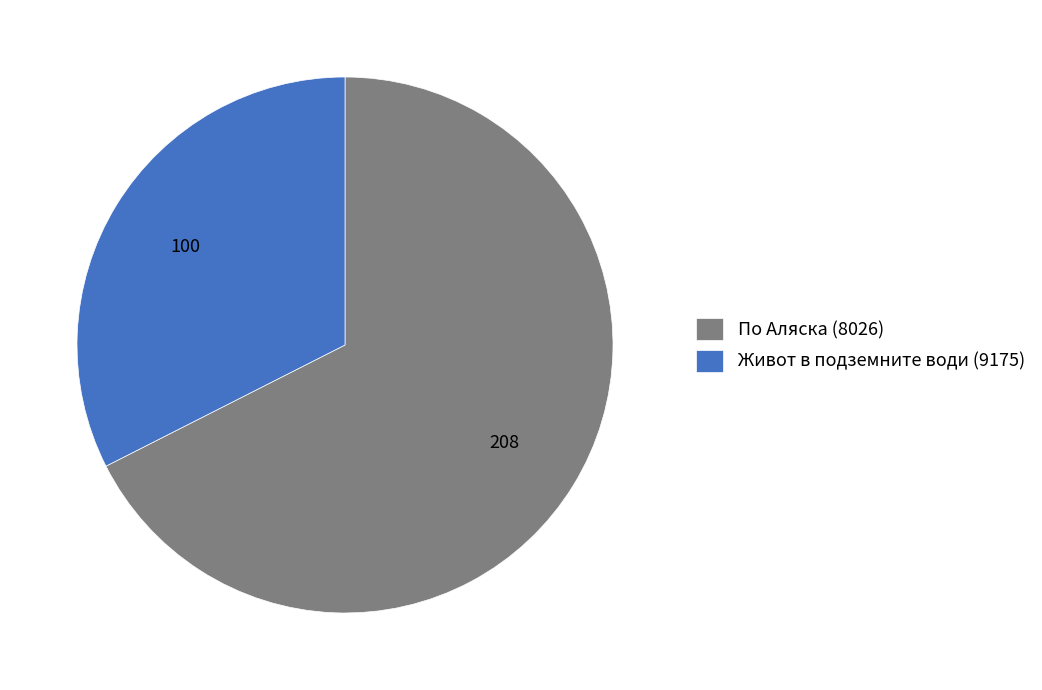

True or false: По Аляска (8026) accounts for 68% of the total.

True